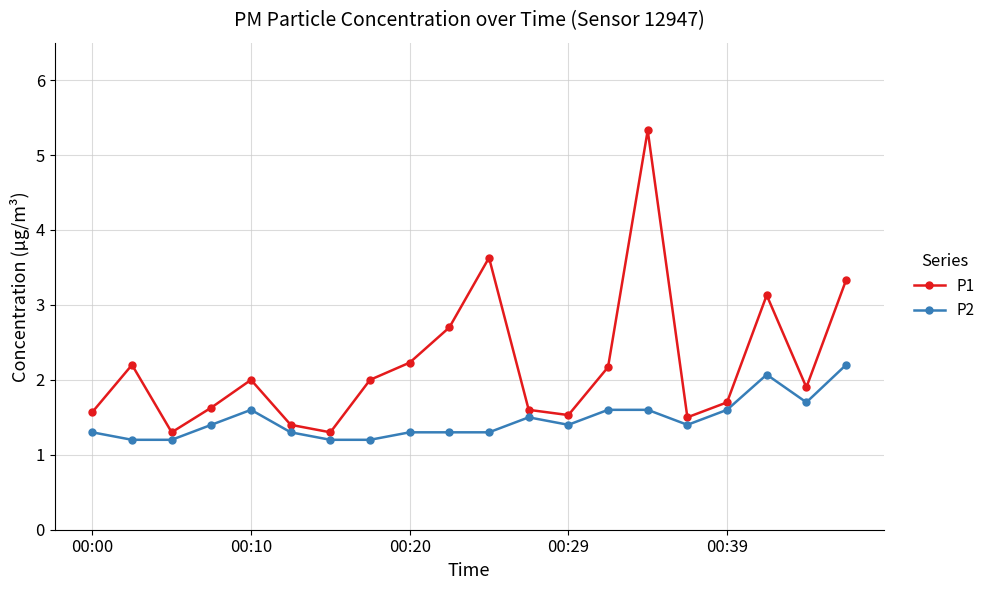

List the series in order of their overall mean, highest first.

P1, P2